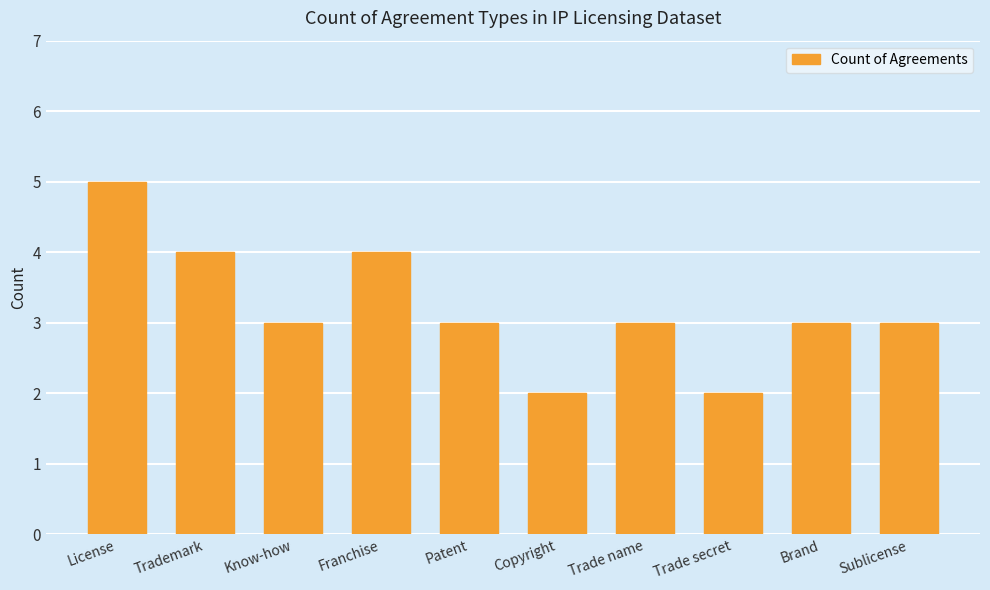

Reading right to left, list all the values displayed in this chart.

3	3	2	3	2	3	4	3	4	5